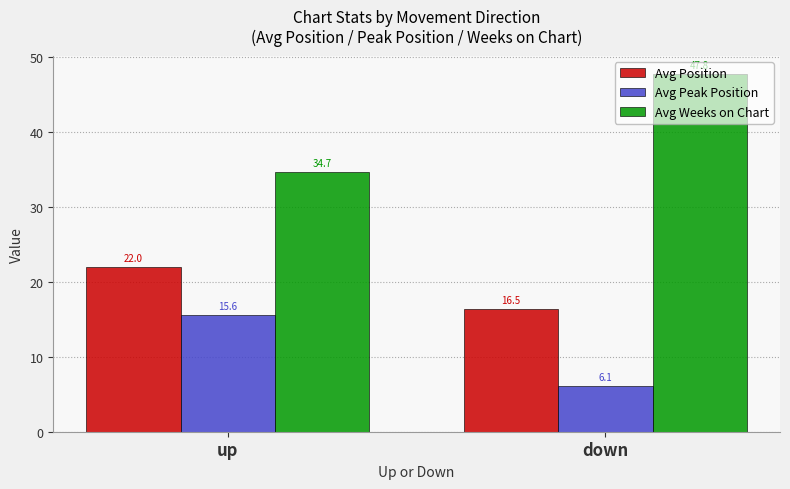

Which series has the largest range (max minus min)?

Avg Weeks on Chart